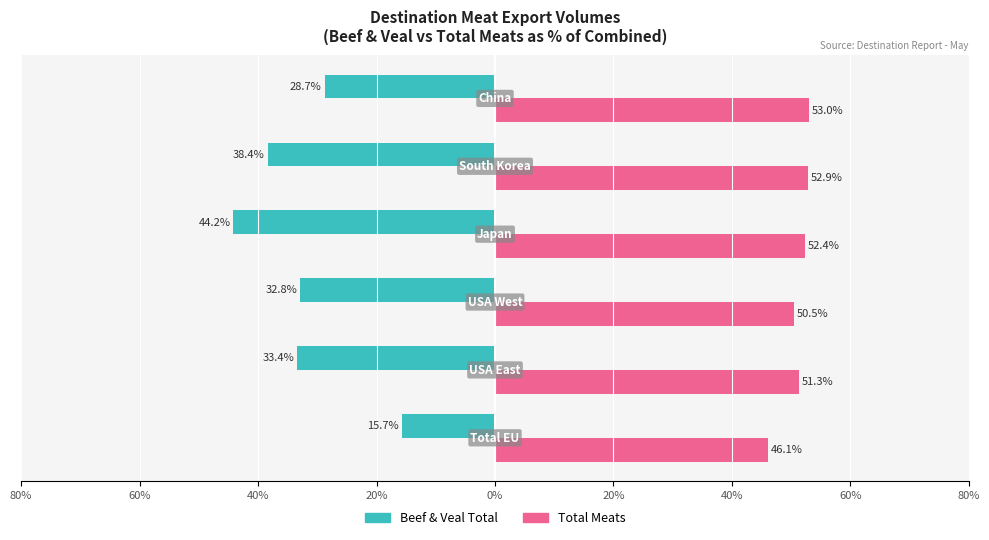

What are all the series names shown in the legend?

Beef & Veal Total, Total Meats